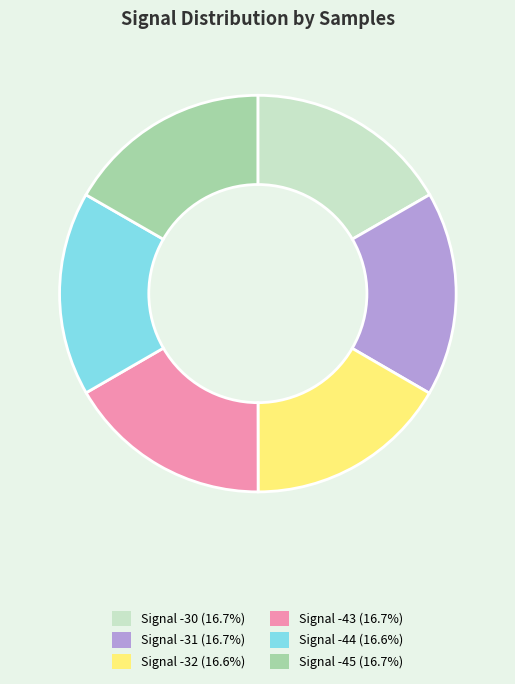

Approximately how many times larger is the value at Signal -45 (16.7%) compared to Signal -44 (16.6%)?

1.0